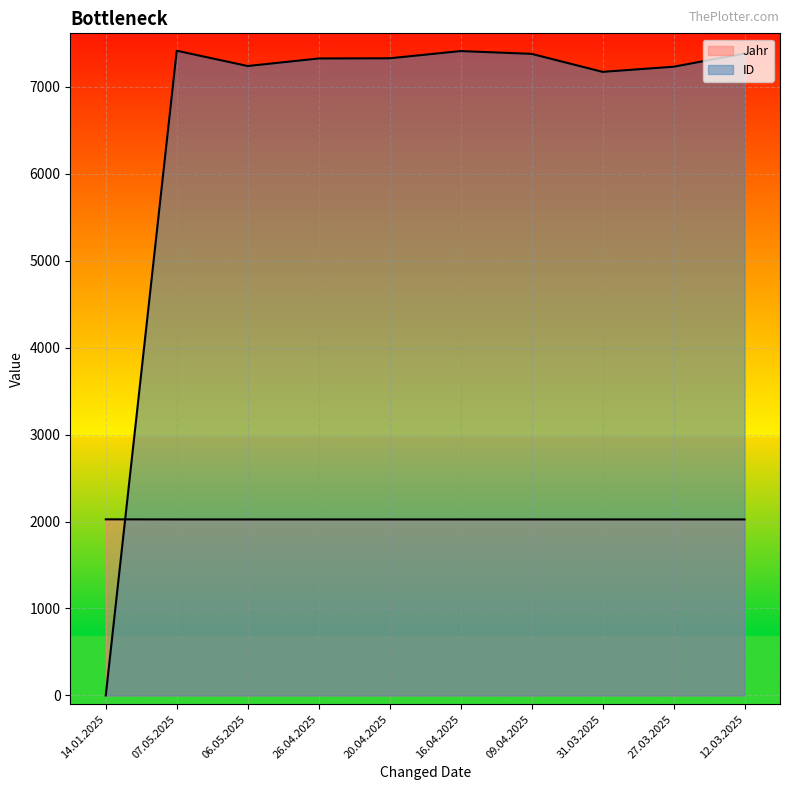

List the series in order of their peak value, lowest first.

Jahr, ID